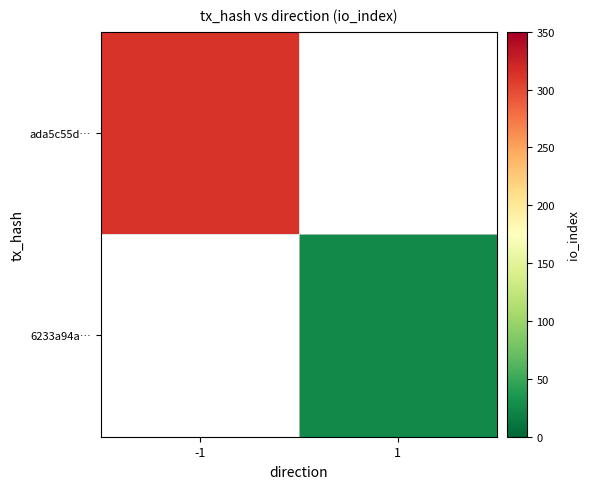

List the series in order of their overall mean, lowest first.

6233a94a…, ada5c55d…